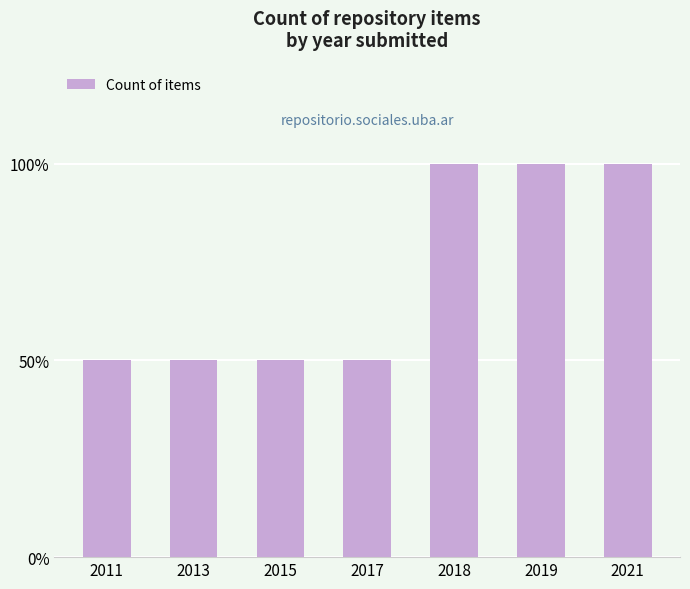

Does the chart contain any negative values?

No